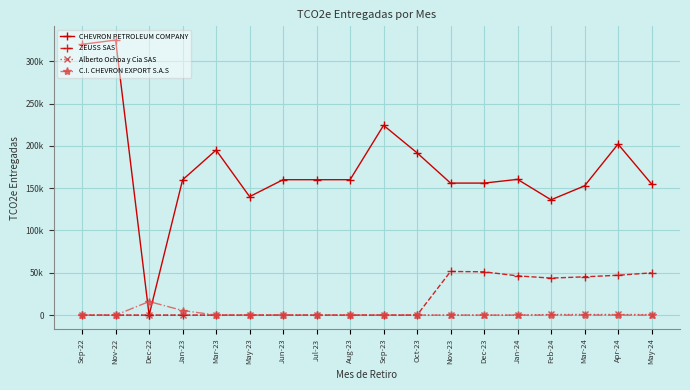

Does the chart have visible grid lines?

Yes